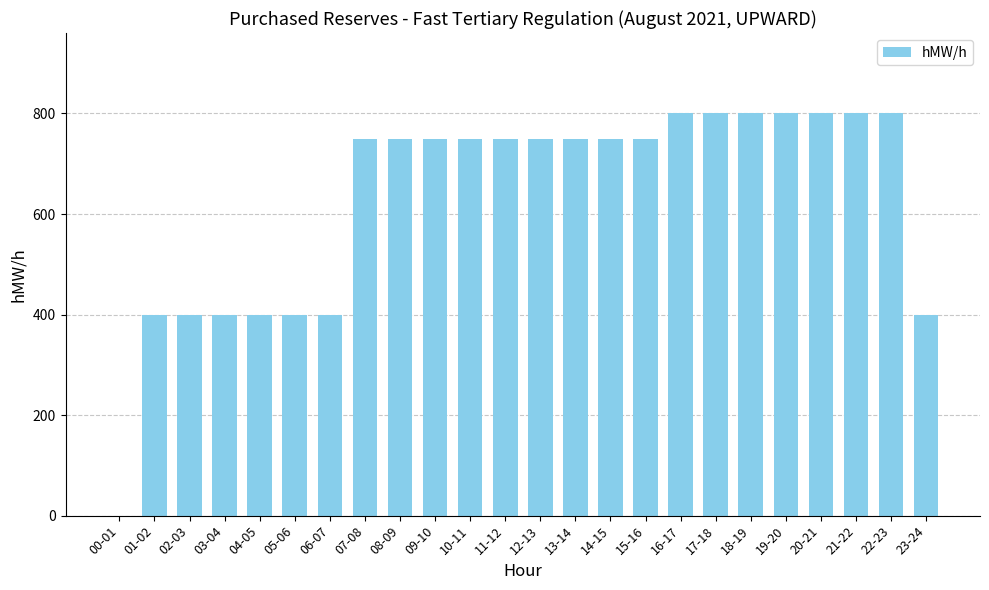

How many distinct data groups are displayed?

1